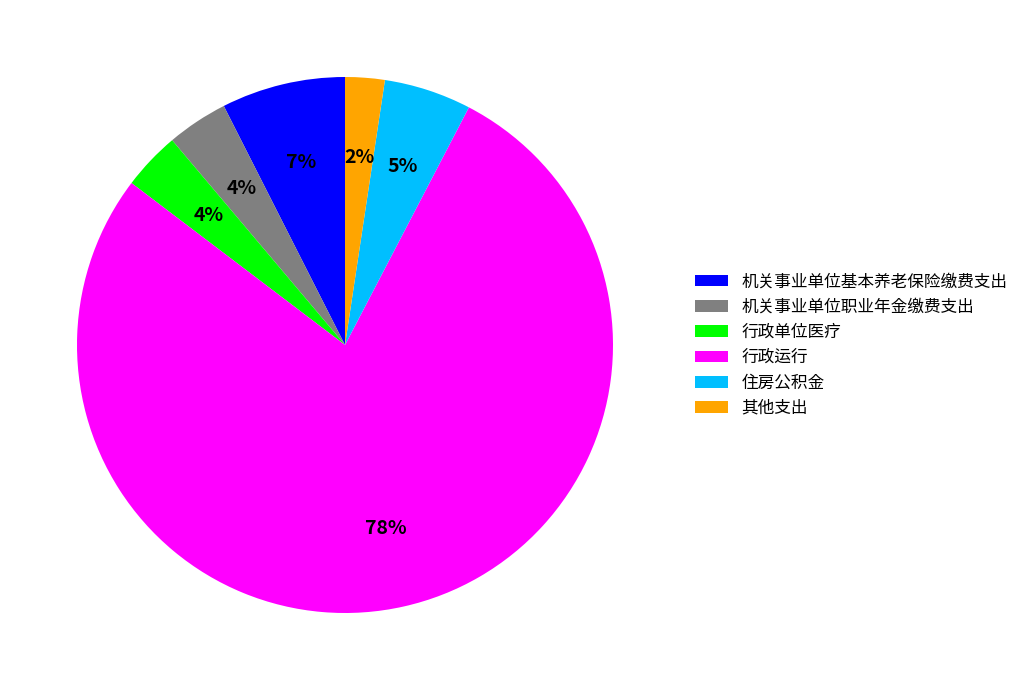

How many slices are in this pie chart?

6